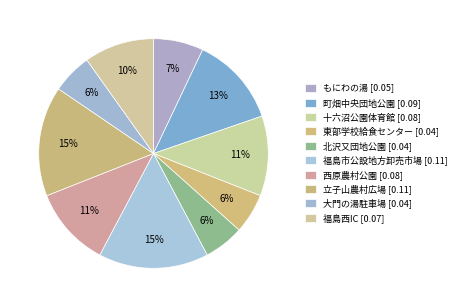

What is the largest slice in the pie chart?

福島市公設地方卸売市場